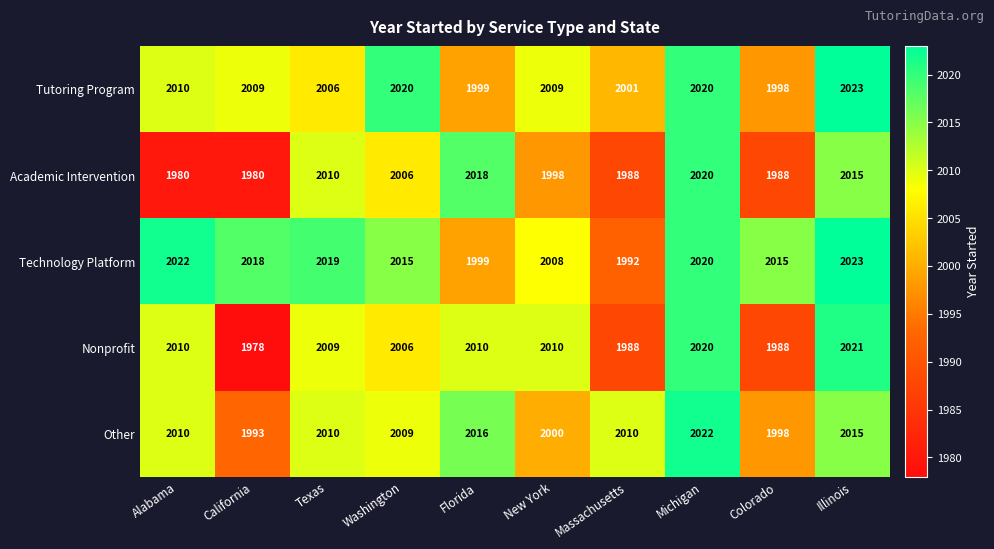

Read the Technology Platform value at Florida, to the nearest 10.

2000